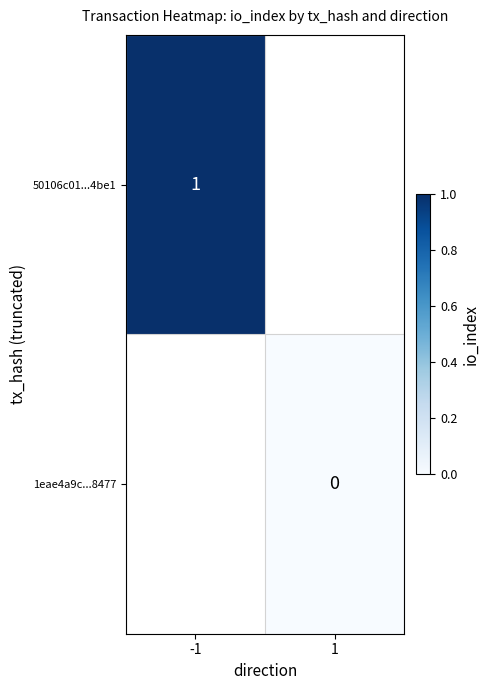

Is it true that 50106c01...4be1 equals 0.5 at -1?

False